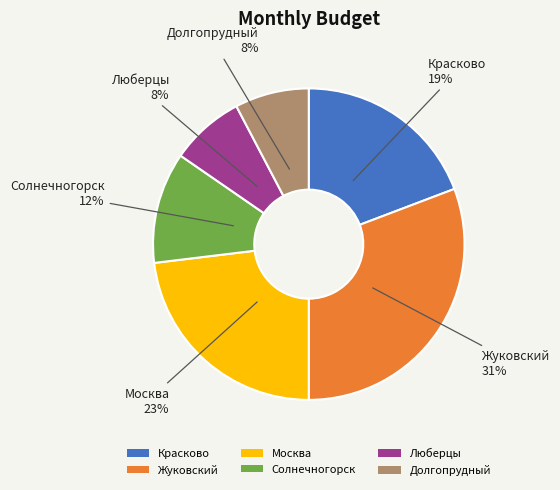

To the nearest percent, what percentage of the pie is Солнечногорск?

12%